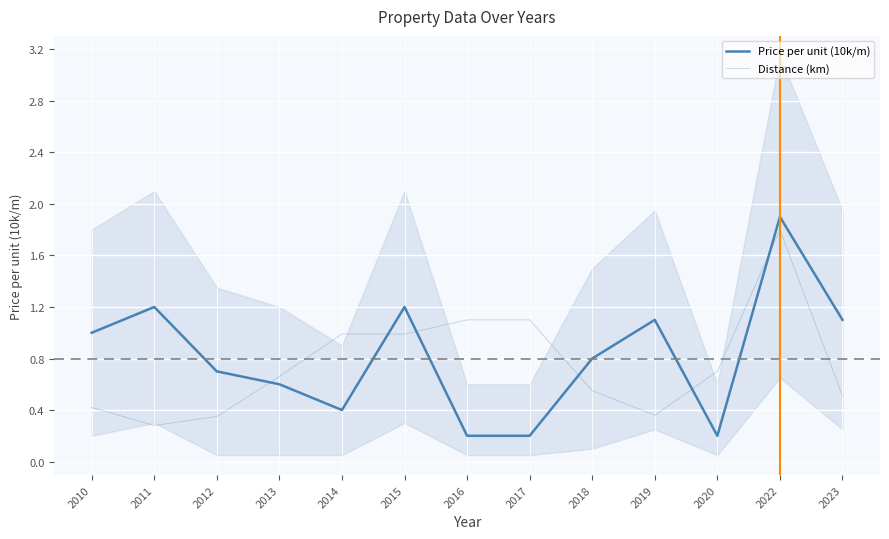

Where is the first local maximum for Distance (km)?

2022